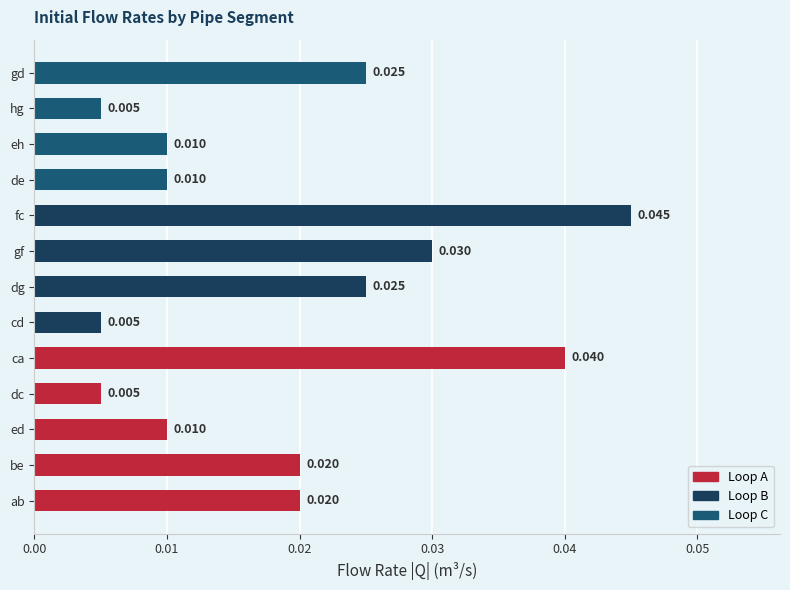

Which label corresponds to the largest value in the chart?

fc